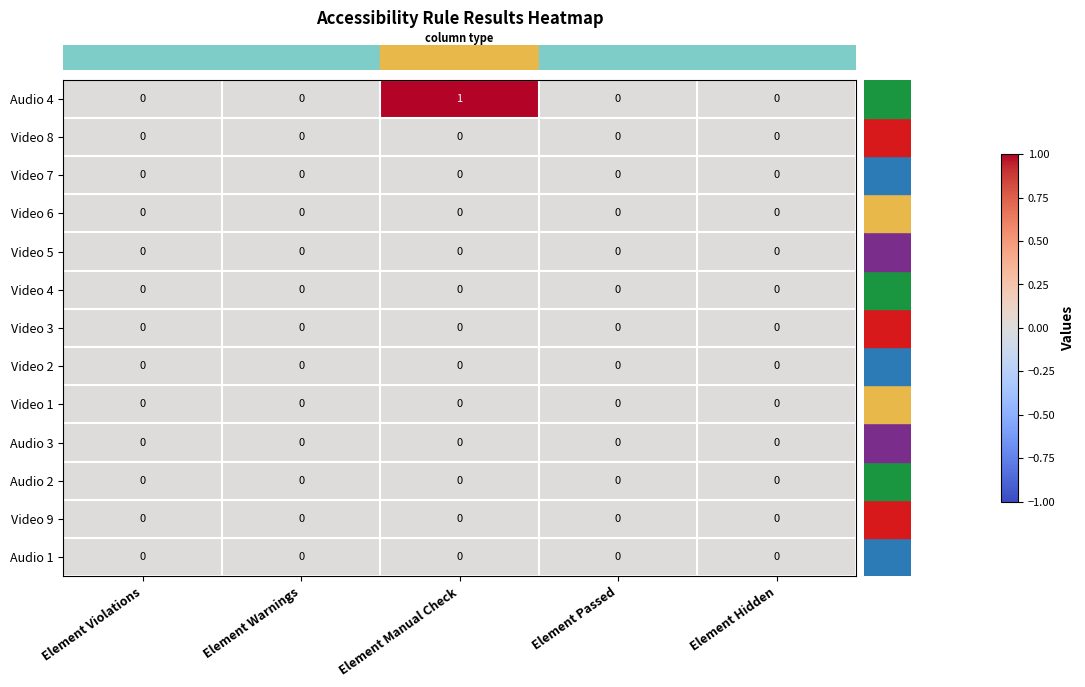

Between Element Warnings and Element Manual Check, which series saw the biggest shift?

Audio 4